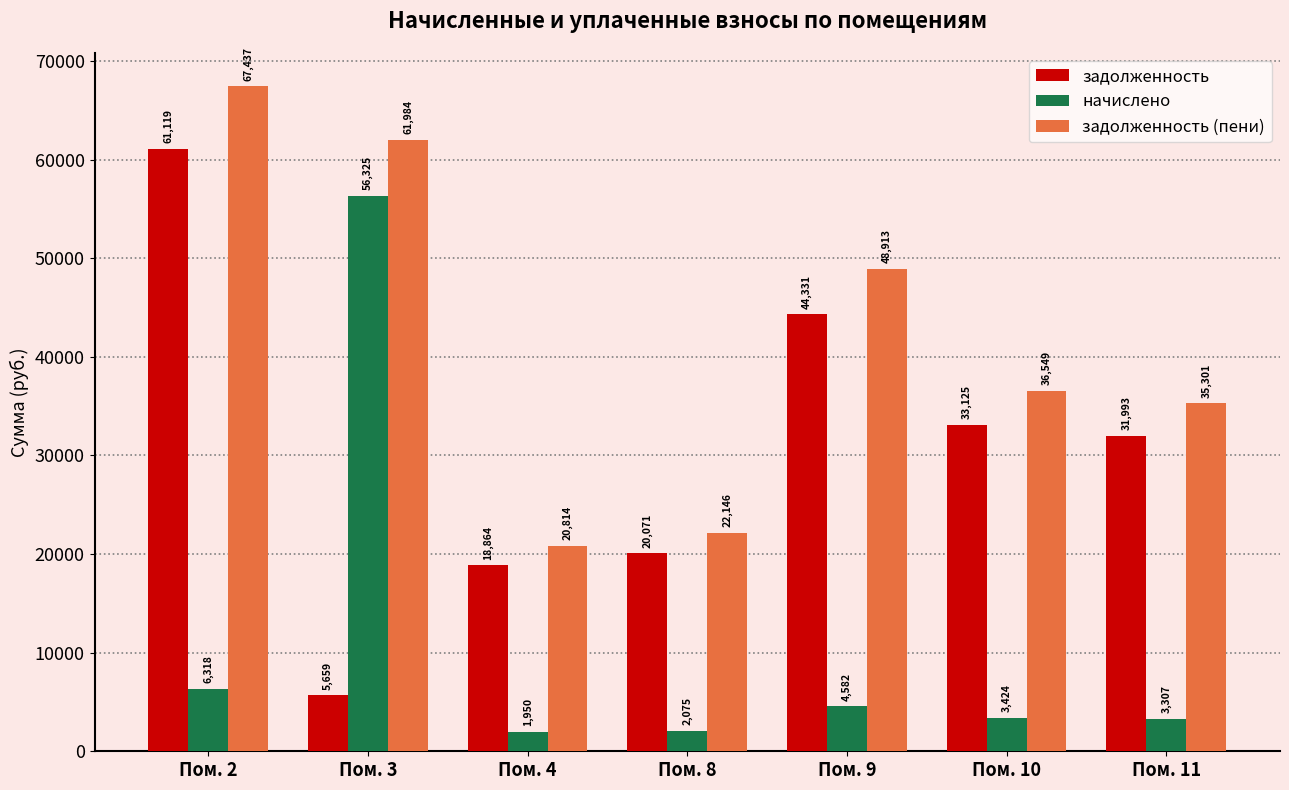

At which category does the chart reach its minimum across all series?

Пом. 4